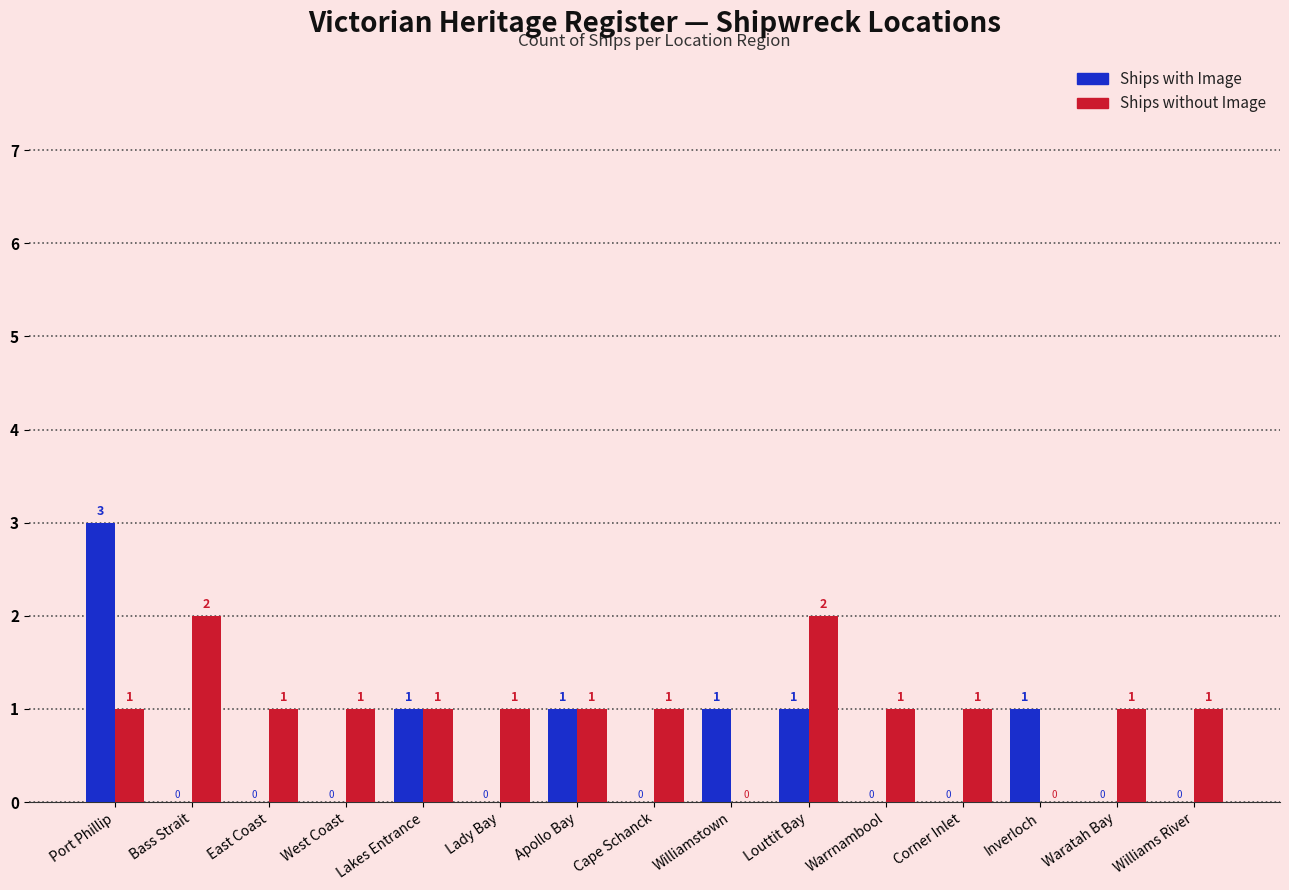

What are all the series names shown in the legend?

Ships with Image, Ships without Image